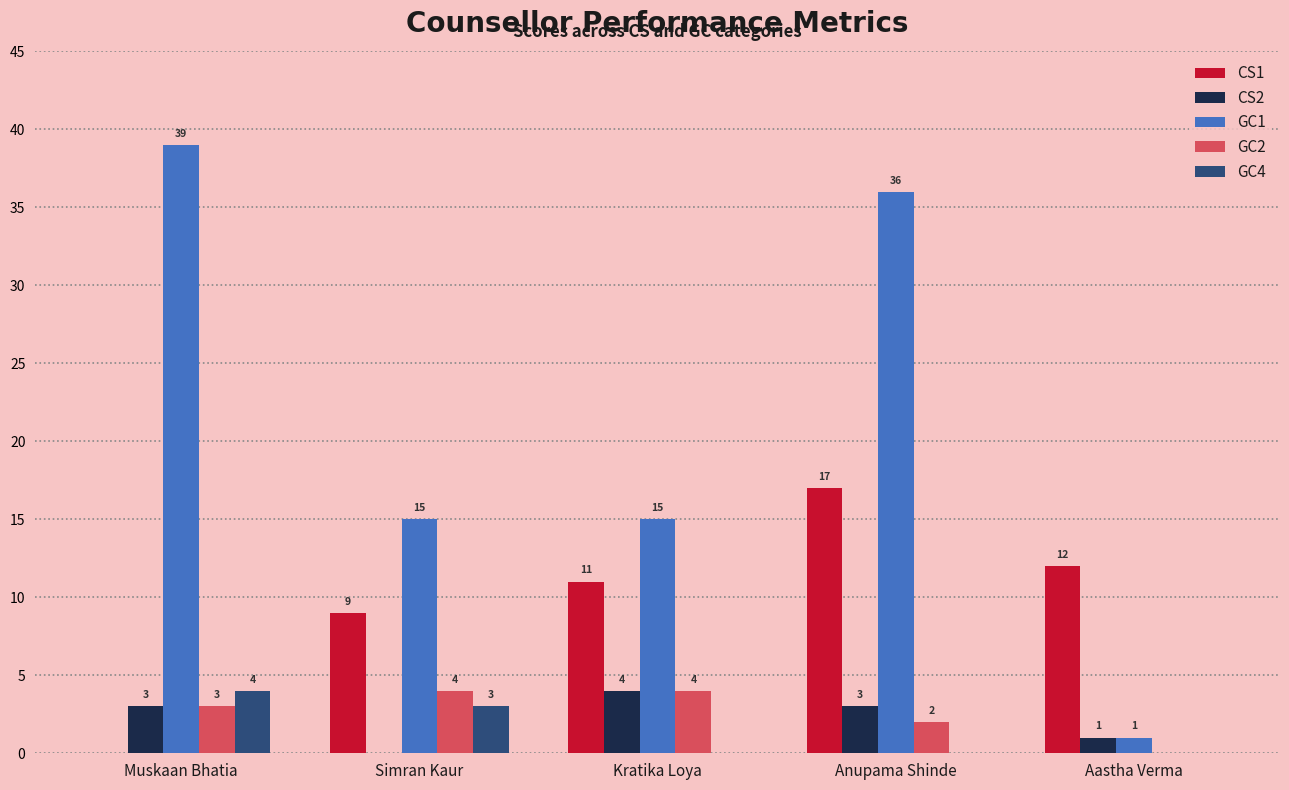

What is the sum of the GC4 values at Simran Kaur and Kratika Loya?

3